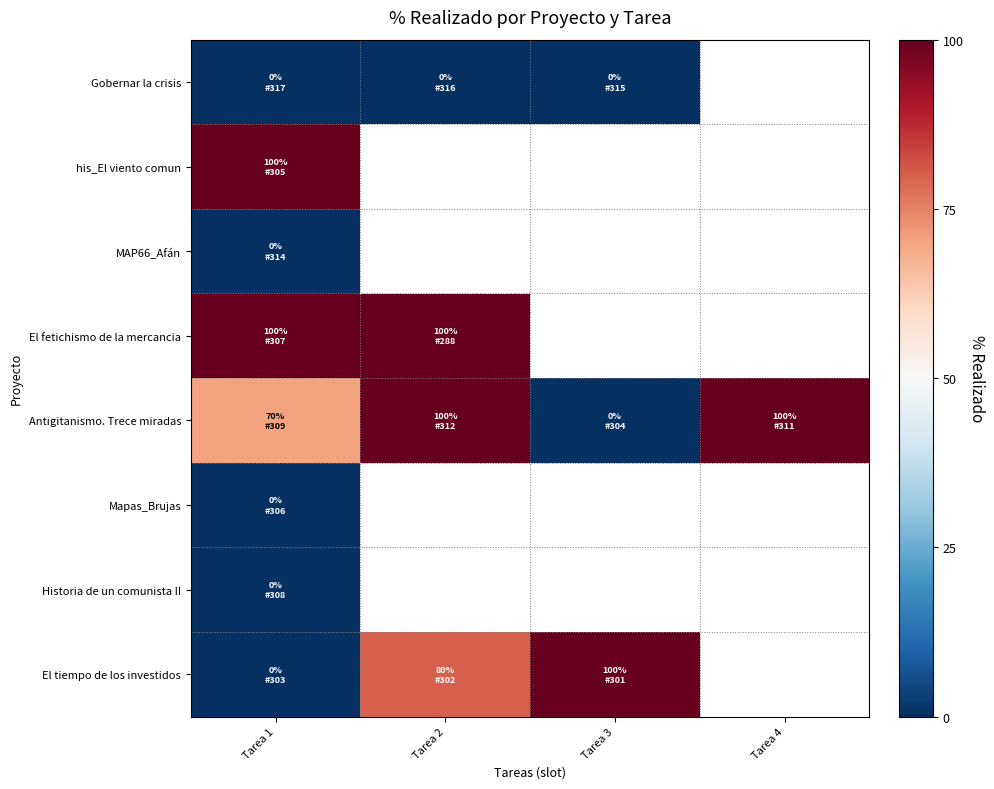

At which category does the chart reach its minimum across all series?

Tarea 1